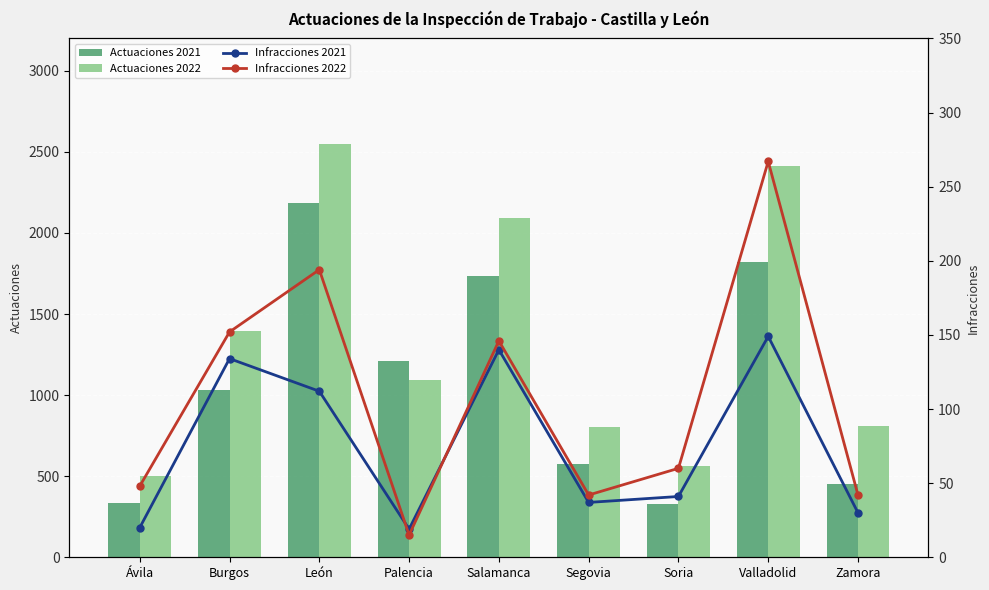

Which series has the widest spread of values?

Actuaciones 2022